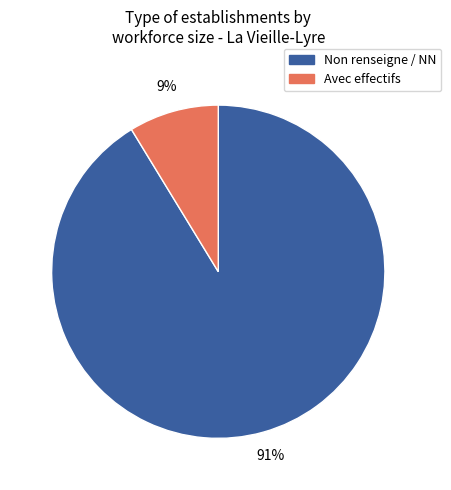

Count the number of slices in the pie.

2